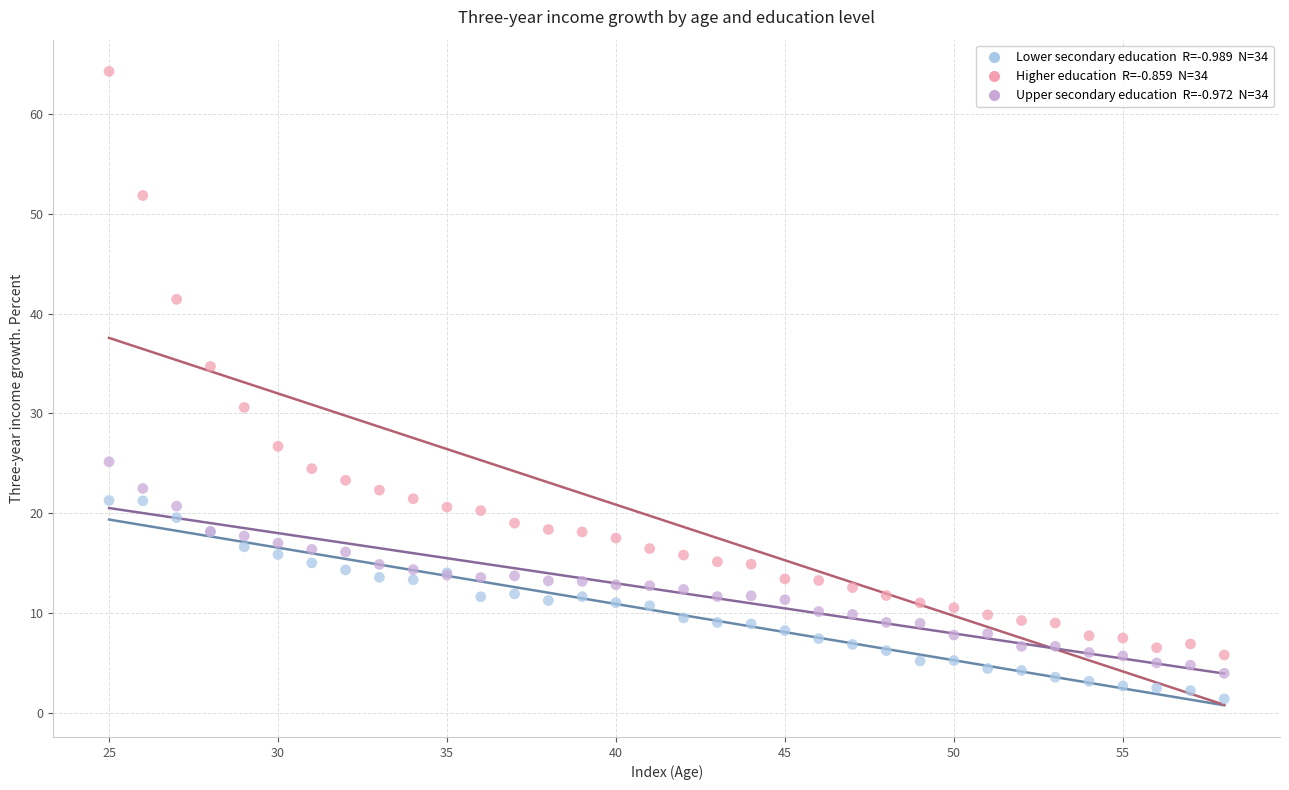

Across all series, what Y value is closest to 32?

30.6